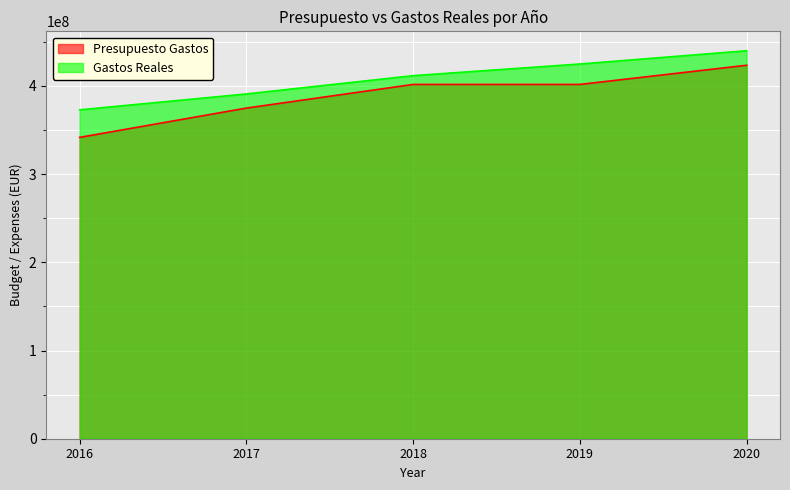

What are all the series names shown in the legend?

Presupuesto Gastos, Gastos Reales